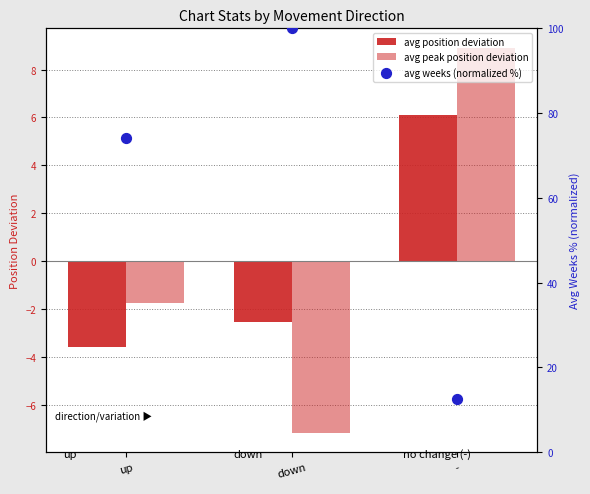

At how many categories does at least one series exceed 38?

2